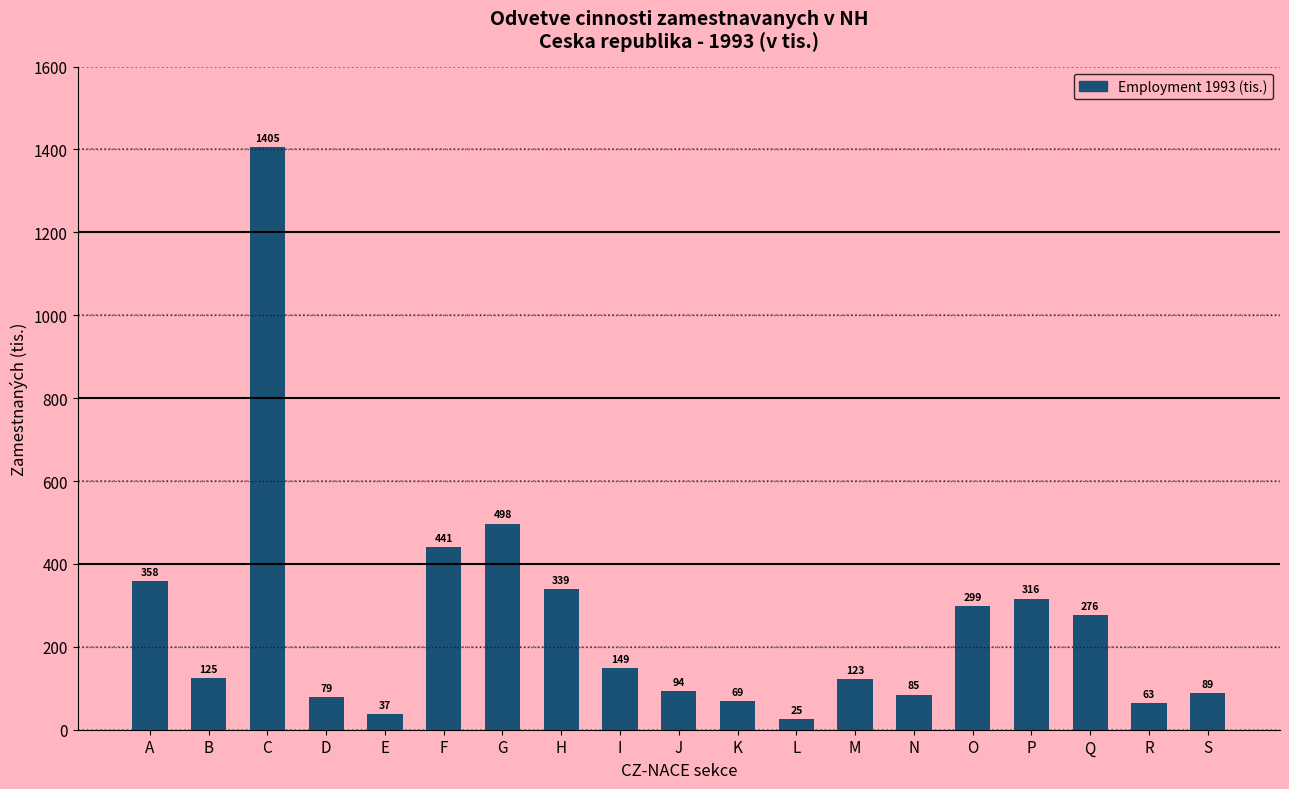

Which category has the lowest value across all series?

L